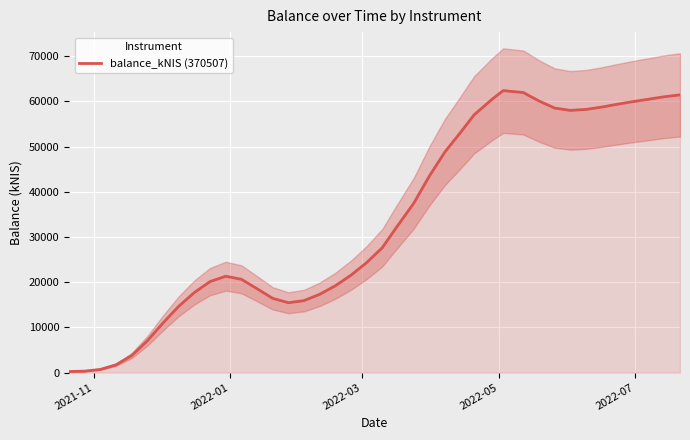

What is the maximum value for balance_kNIS (370507)?

62370.6